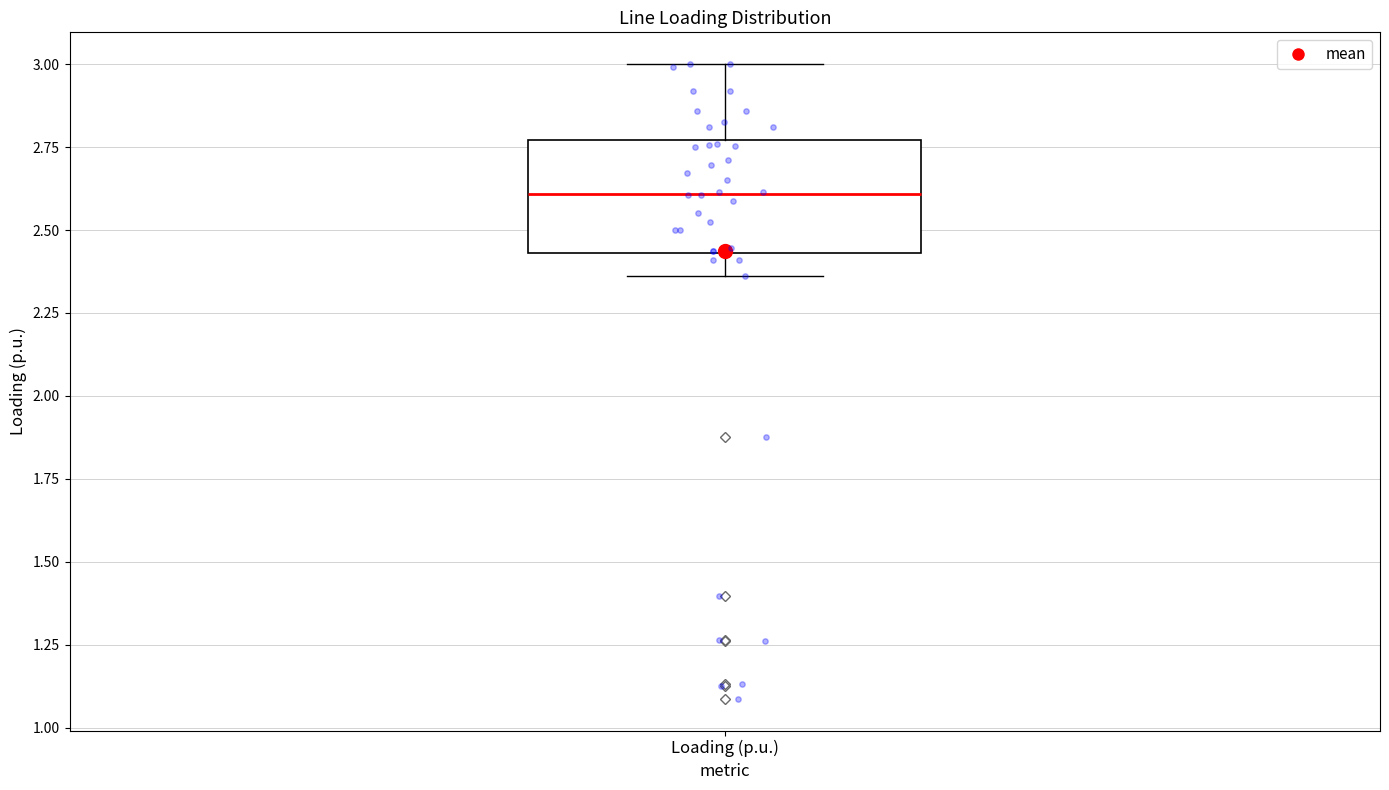

Transcribe this box plot: give where the median line is, the range the box spans, and where the two whiskers end, as read against the y-axis. The values are not printed on the chart, so give them approximately, as read against the axis.

median 2.60, box 2.45 to 2.75, whiskers 2.35 to 3.00